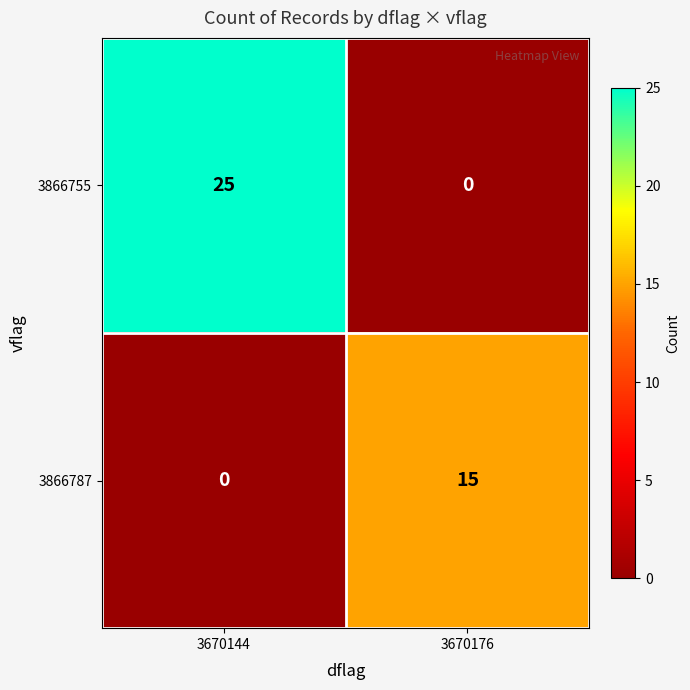

Is it true that 3866755 equals 0 at 3670176?

True